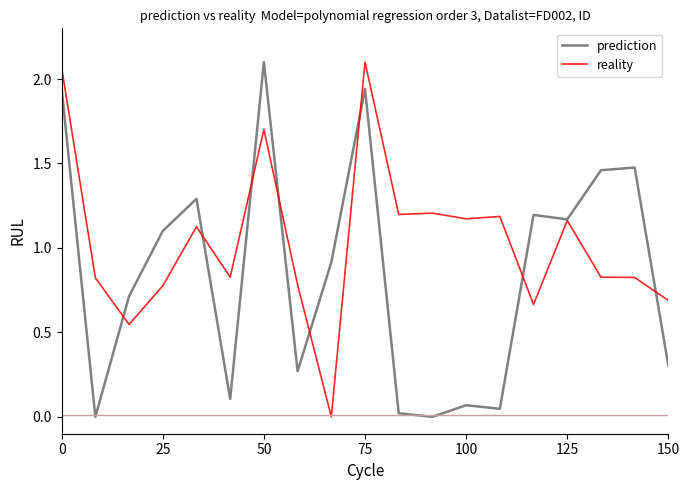

At how many categories does at least one series exceed 0?

19